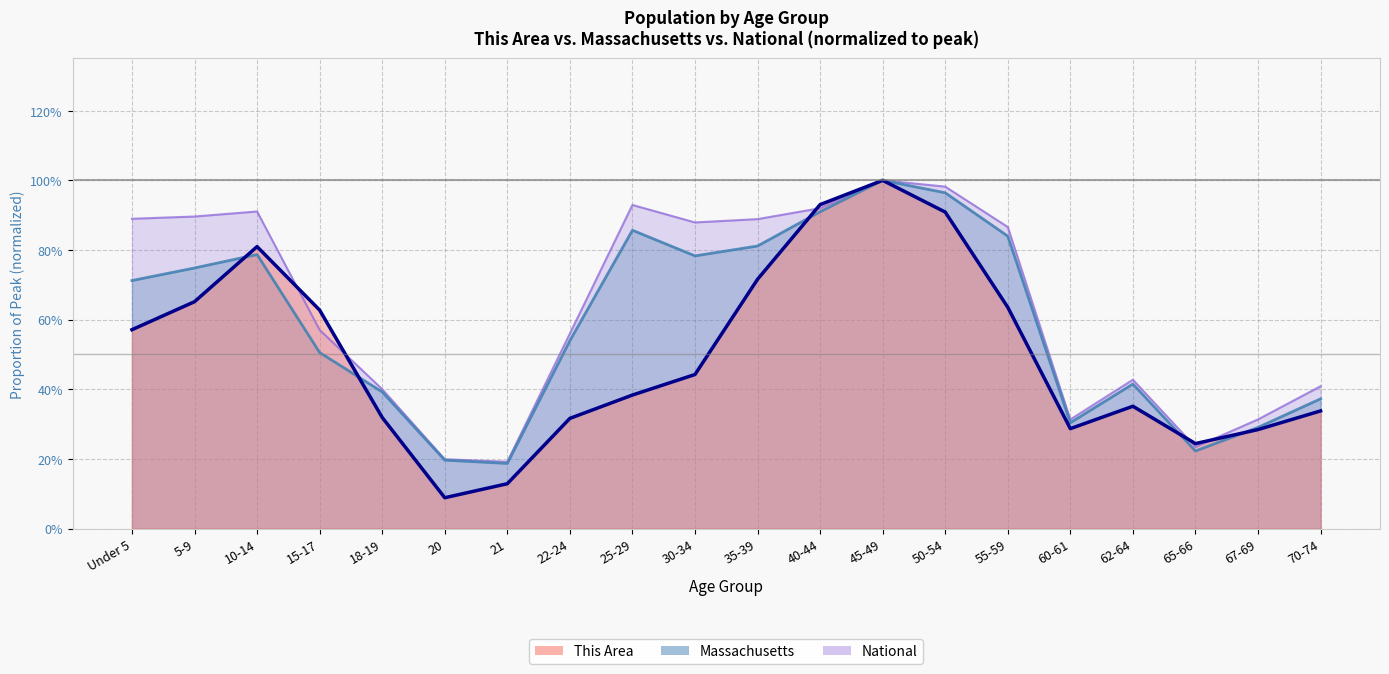

Rank the series at Under 5 from lowest to highest value.

This Area, Massachusetts, National